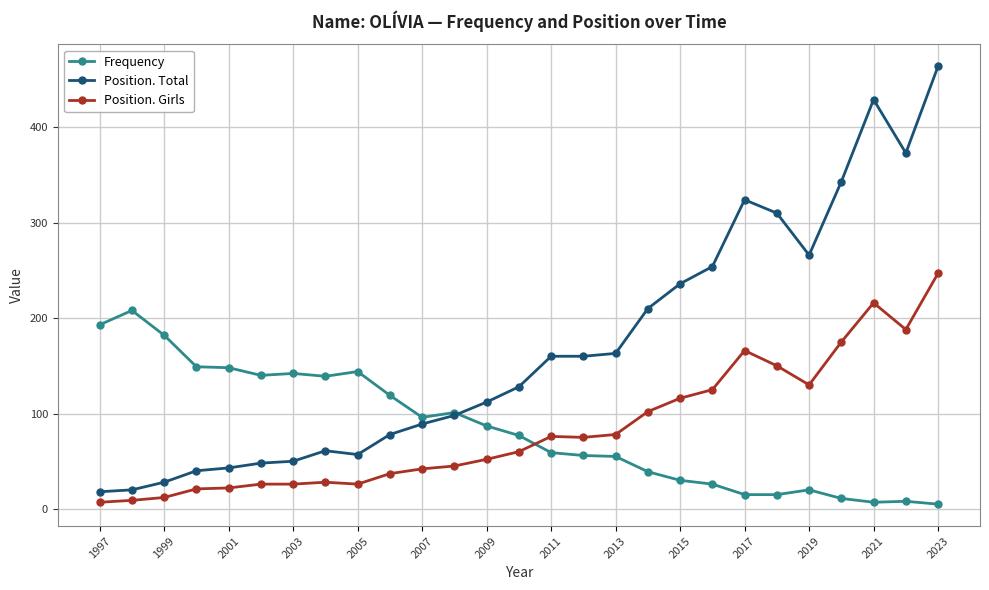

True or false: Frequency has more than 0 interior local peaks.

True